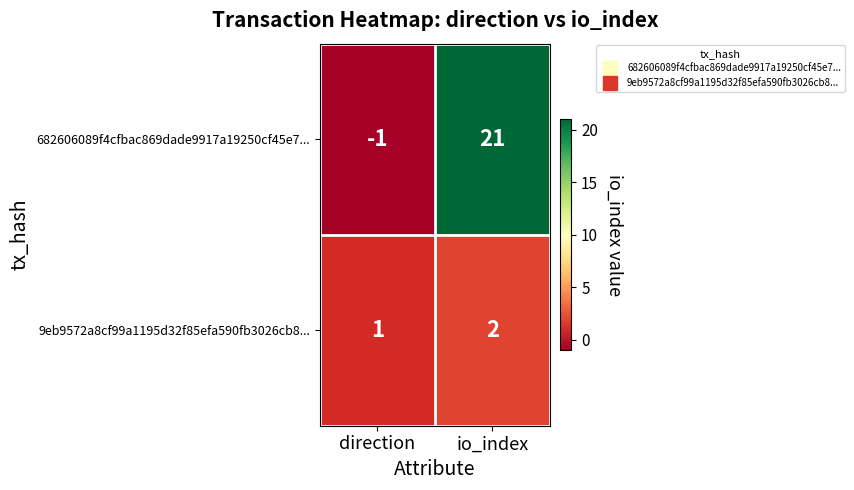

How many data points in 682606089f4cfbac869dade9917a19250cf45e7... are less than 21?

1